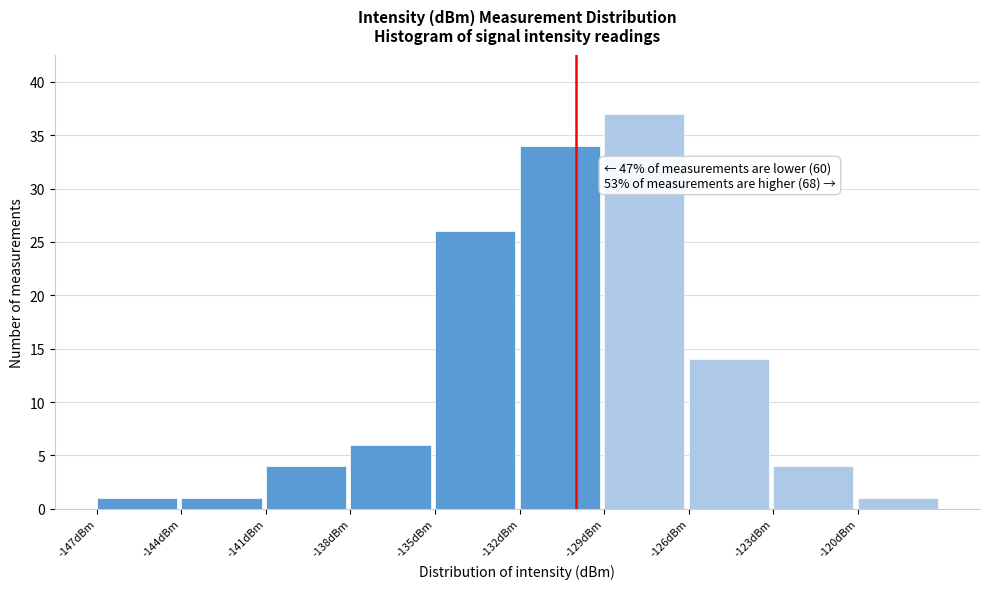

Over which range of the x-axis is the bar tallest?

-129 to -126